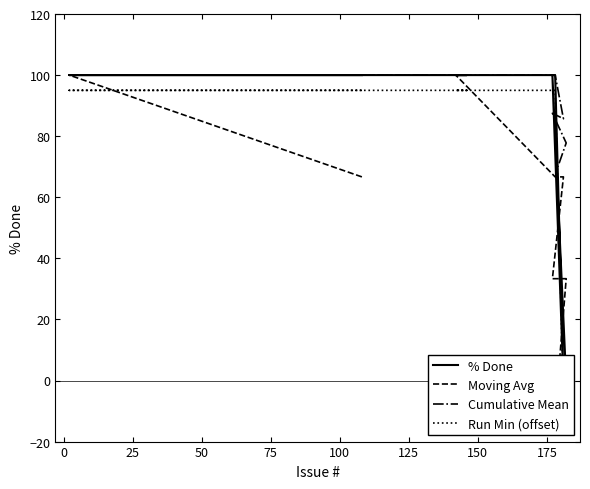

True or false: Run Min (offset) and % Done intersect in this chart.

False